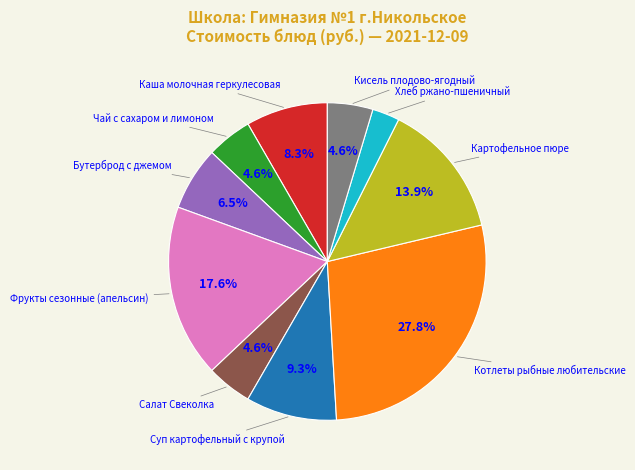

Is there a majority slice in this chart?

No